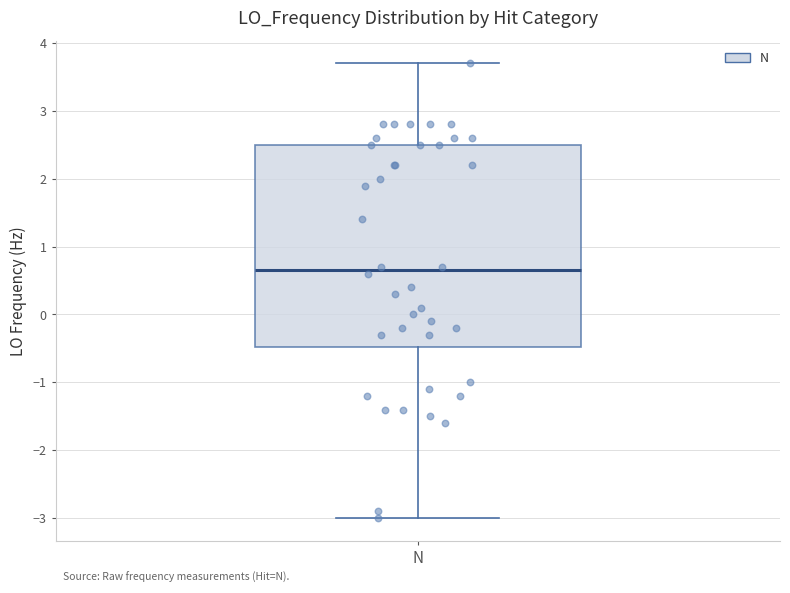

Where does the lower whisker of the box for N end on the y-axis? The values are not printed on the chart, so give them approximately, as read against the axis.

-3.0